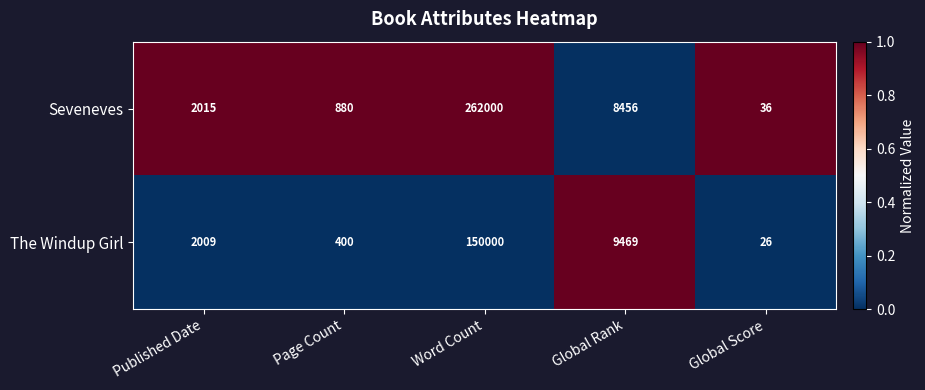

What is the difference between the The Windup Girl values at Global Rank and Published Date?

7460